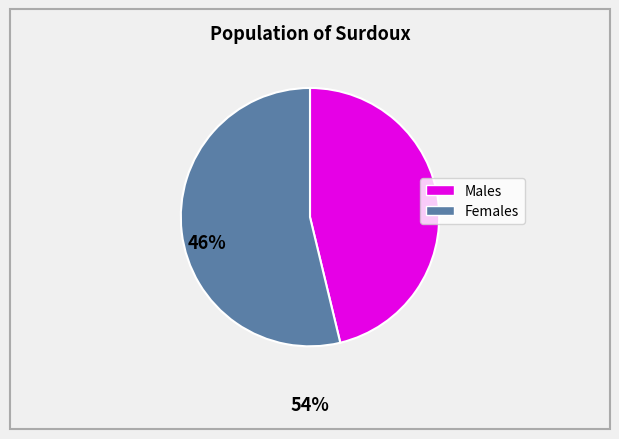

Does any single category account for the majority?

Yes